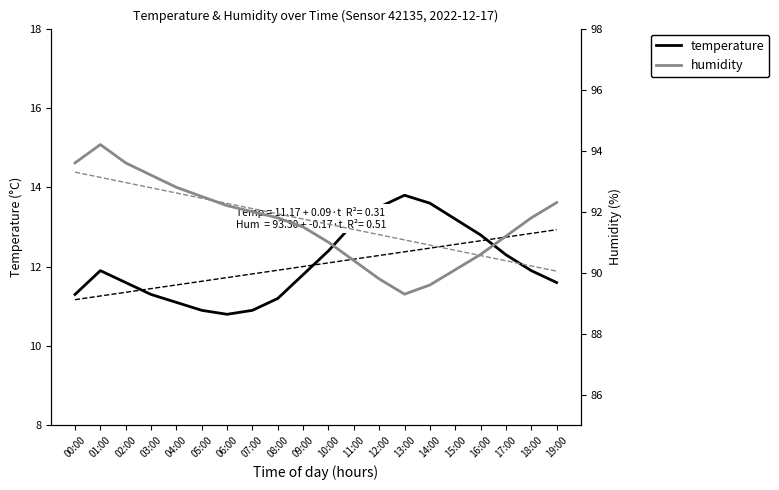

Which has a higher value, 15:00 or 00:00?

15:00